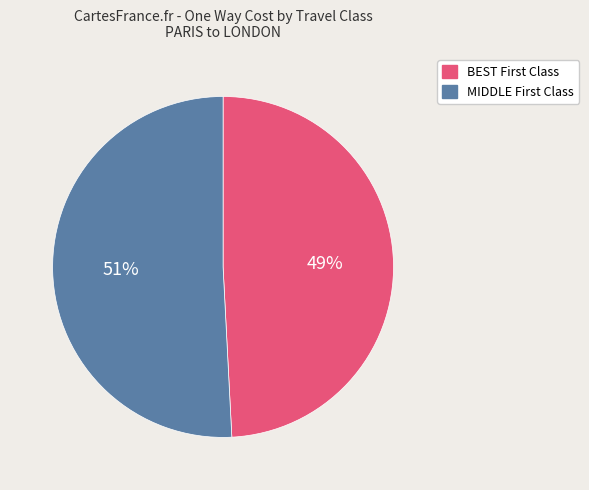

Does any single category account for the majority?

Yes